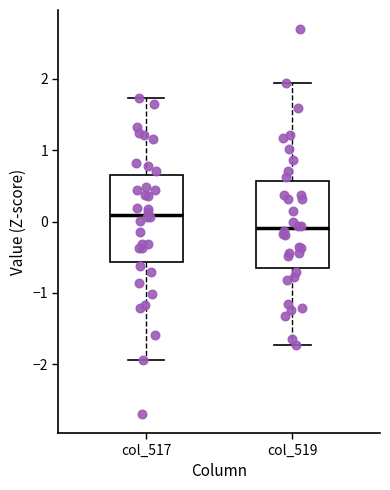

Where is the upper edge of the box for col_517 on the y-axis? The values are not printed on the chart, so give them approximately, as read against the axis.

0.7